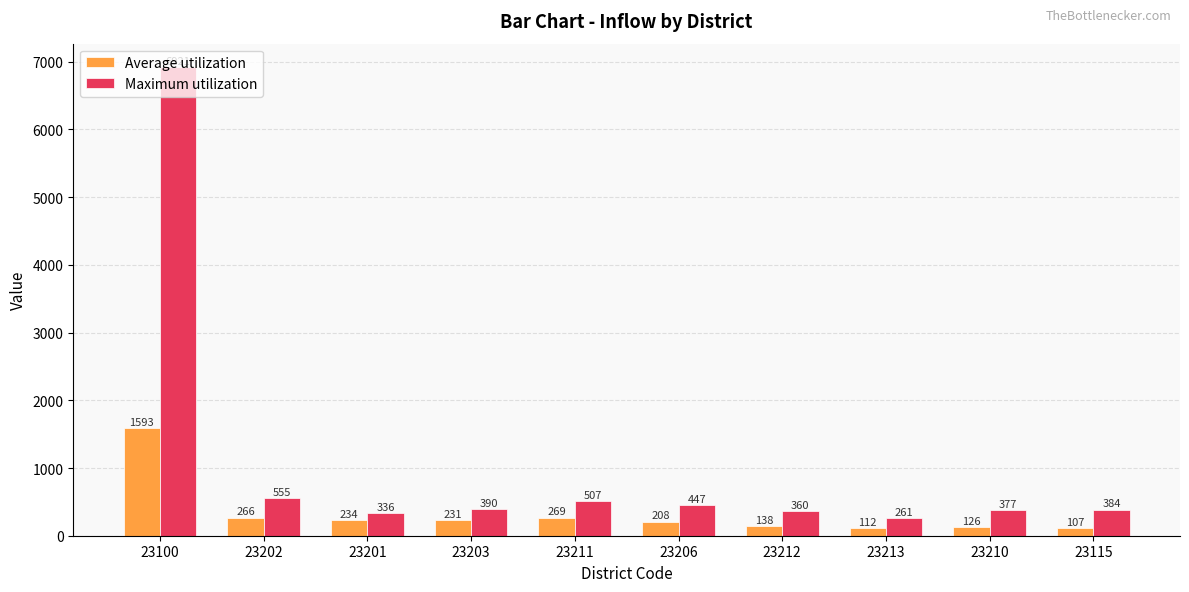

List the series in order of their overall mean, lowest first.

Average utilization, Maximum utilization